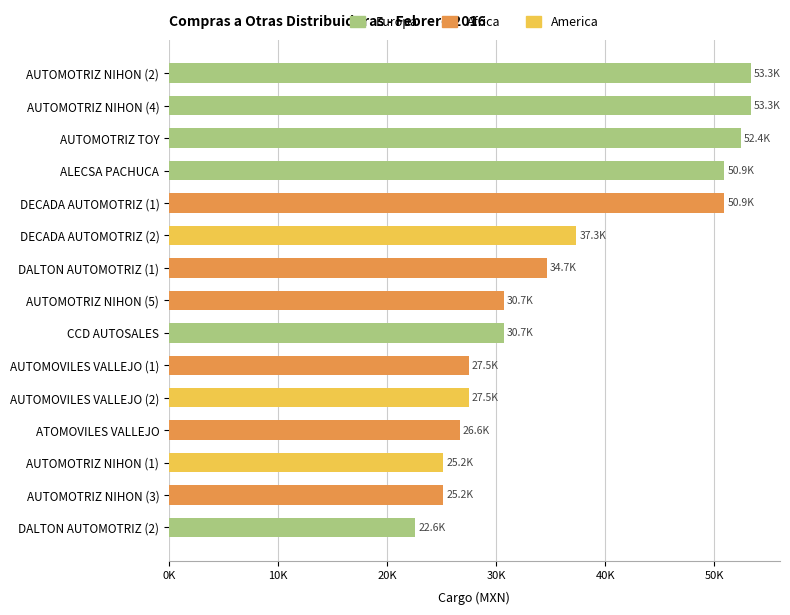

What is the ratio of the value at AUTOMOTRIZ TOY to the value at CCD AUTOSALES?

1.7